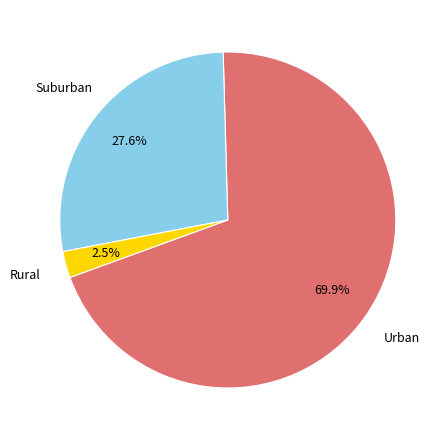

Does any single category account for the majority?

Yes